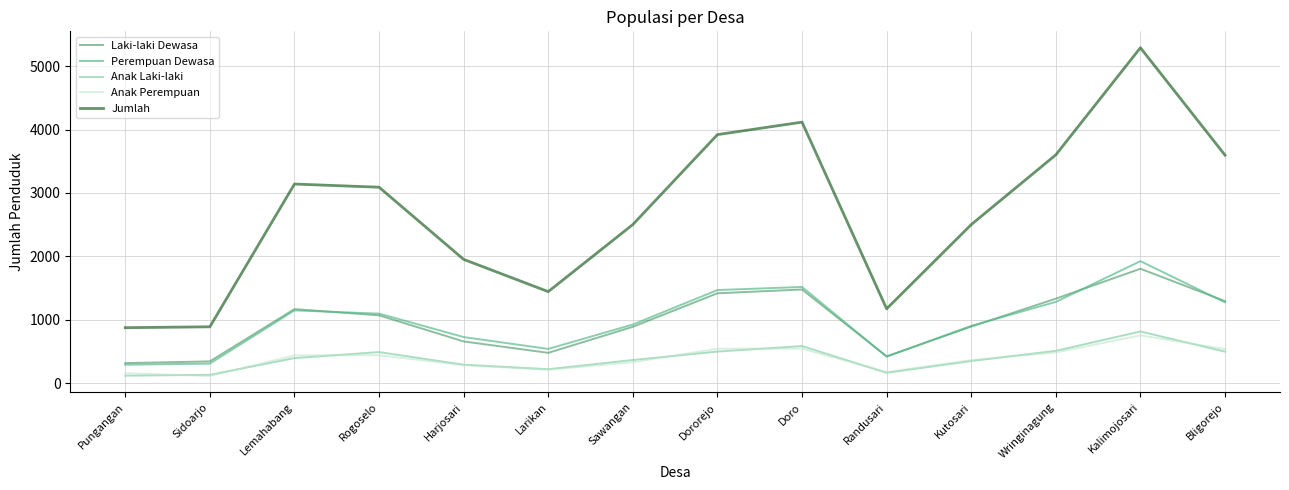

What is the difference between the second highest and second lowest values in the Anak Perempuan series?

388